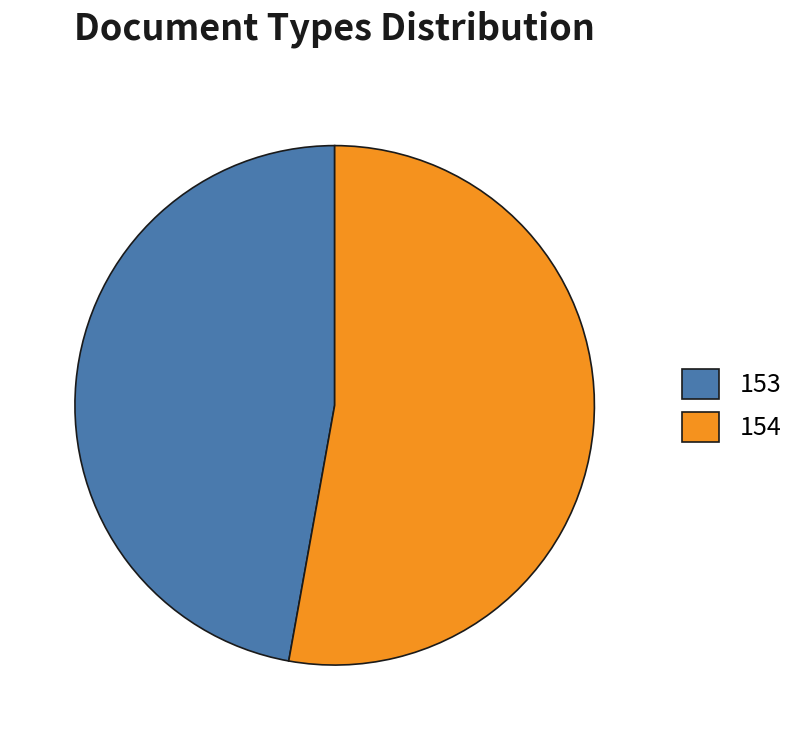

What is the ratio of the value at 154 to the value at 153?

1.1